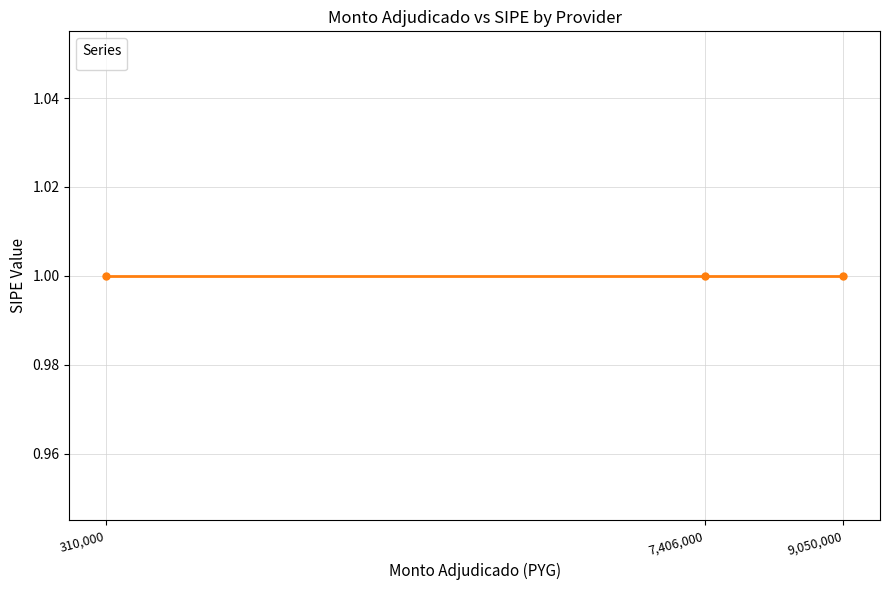

Reading left to right, transcribe all the data shown in this chart.

monto_adjudicado: A * X SOCIEDAD ANÓNIMA=310000	GUSTAVO JAVIER SANTACRUZ=7406000	SDA PARAGUAY SA=9050000
_sipe: A * X SOCIEDAD ANÓNIMA=1	GUSTAVO JAVIER SANTACRUZ=1	SDA PARAGUAY SA=1